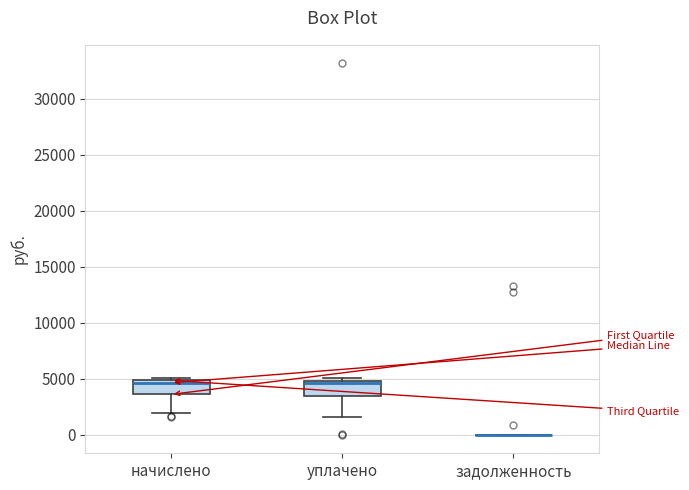

Reading left to right, read every box against the y-axis: the position of its median line, the range the box covers, and the ends of its whiskers. The values are not printed on the chart, so give them approximately, as read against the axis.

начислено: median 4500, box 3500 to 5000, whiskers 2000 to 5000 (just above the box's upper edge)
уплачено: median 4500, box 3500 to 5000, whiskers 1500 to 5000 (just above the box's upper edge)
задолженность: box collapsed to a line at 0, whiskers 0 to 0